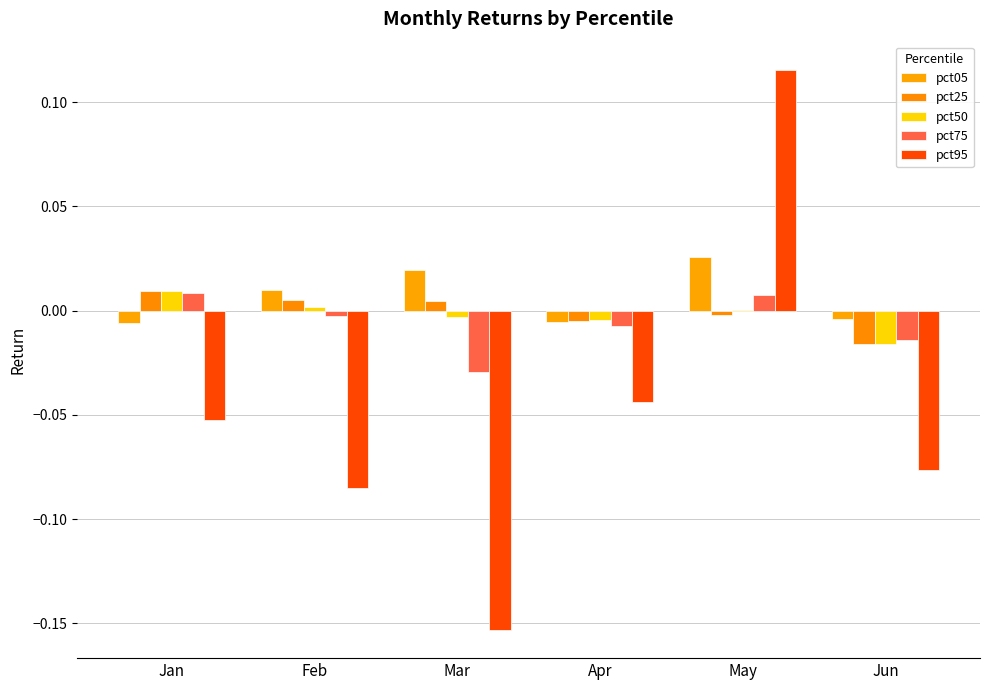

True or false: pct50 has a value of 0.0 at Jan.

True